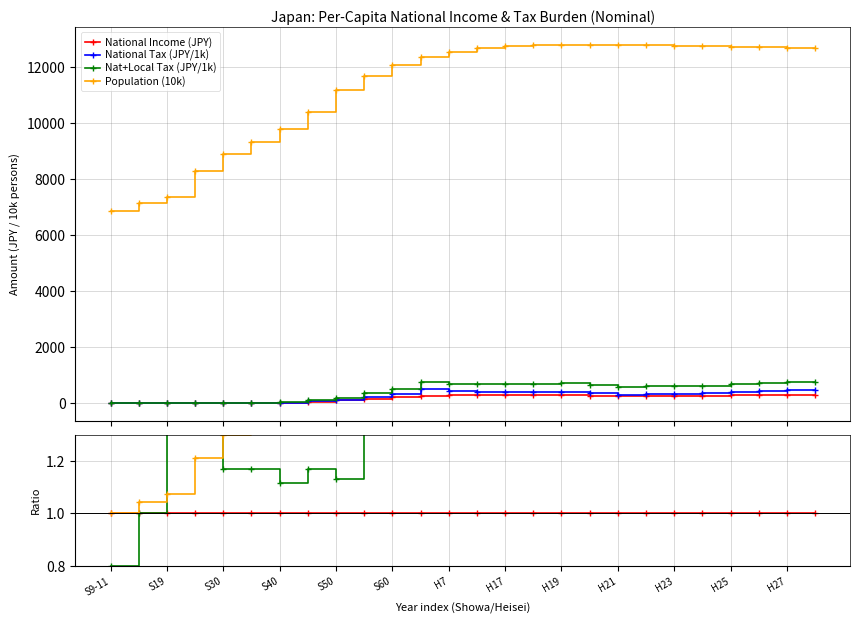

Reading left to right, what are all the values shown in this chart?

National Income (JPY): 0.0	0.1	0.1	4.1	7.8	14.5	27.3	58.6	110.9	174.3	215.4	280.7	301.6	304.2	303.2	306.8	306.5	284.3	276.0	282.7	280.5	282.0	293.8	298.3	307.0	309.1
National Tax (JPY): 0.0	0.1	0.2	6.9	10.5	19.3	33.4	74.6	129.7	242.5	323.6	508.1	438.0	415.5	409.3	423.2	411.4	357.9	314.3	341.4	353.6	368.8	402.1	454.7	471.9	464.6
National+Local Tax (JPY): 0.0	0.1	0.2	9.1	14.8	27.3	49.2	110.6	202.6	378.3	516.4	778.8	706.3	695.6	681.7	708.7	725.9	666.8	589.1	609.4	621.0	638.9	679.8	743.9	779.6	775.0
Population (10k): 6865.0	7160.0	7380.0	8317.0	8923.0	9339.0	9820.0	10415.0	11184.0	11699.0	12097.0	12356.0	12550.0	12689.0	12776.0	12788.0	12800.0	12805.0	12803.0	12803.0	12777.0	12757.0	12739.0	12722.0	12708.0	12691.0